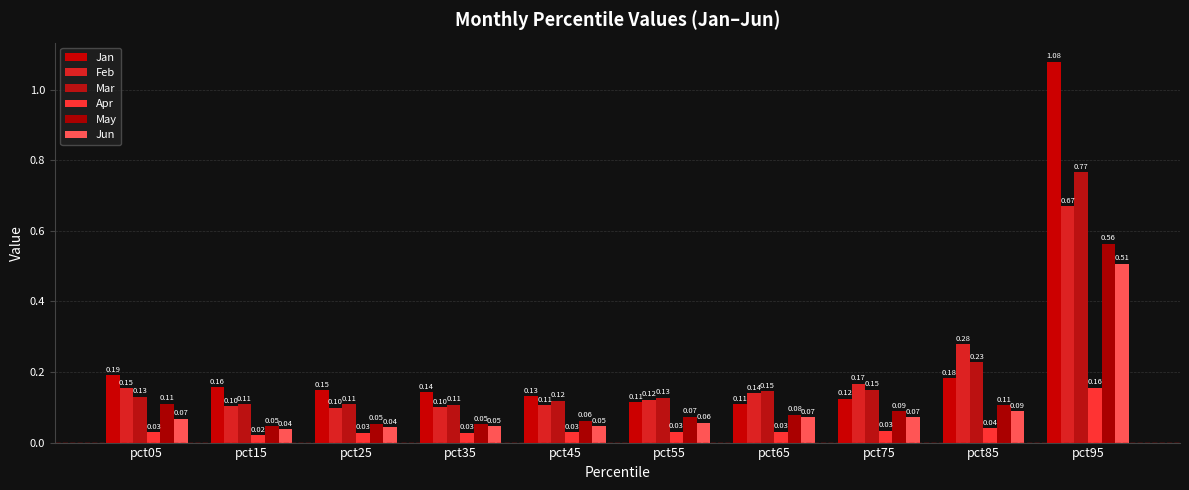

Which has a higher value, pct25 or pct35?

pct25